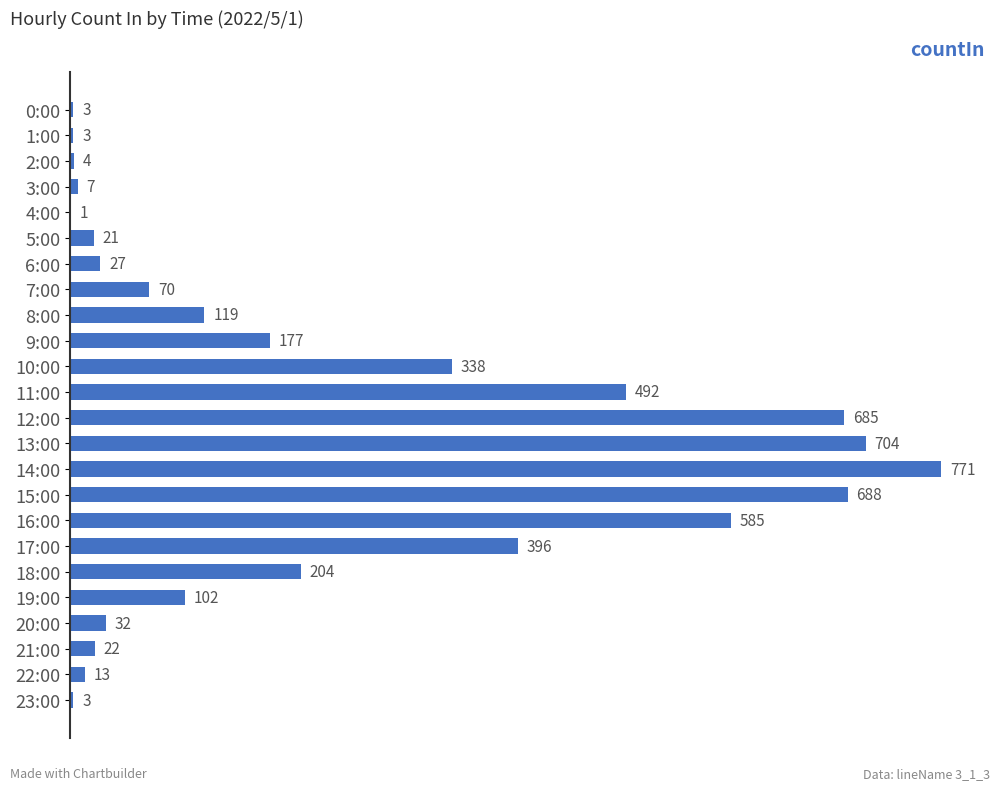

Are the bars horizontal?

Yes